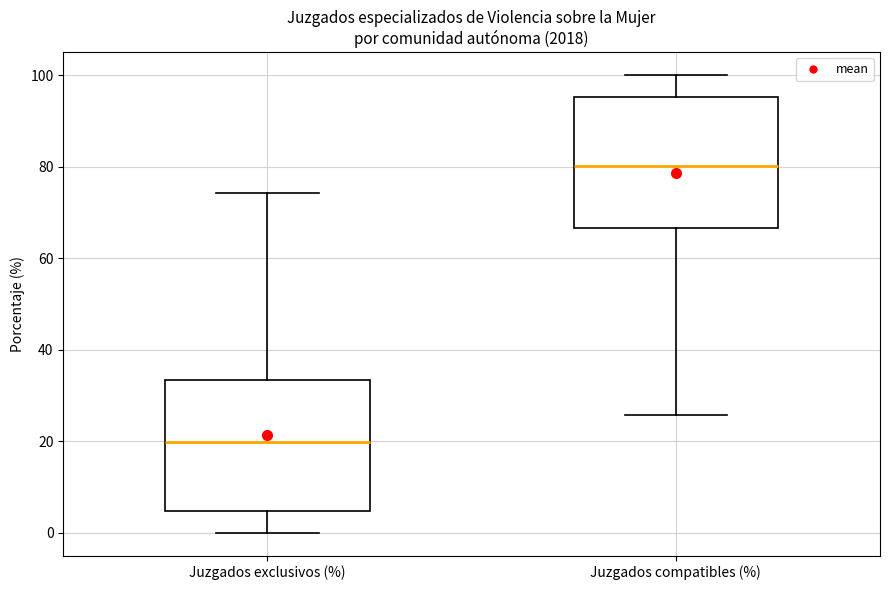

Where is the upper edge of the box for Juzgados exclusivos (%) on the y-axis? The values are not printed on the chart, so give them approximately, as read against the axis.

34